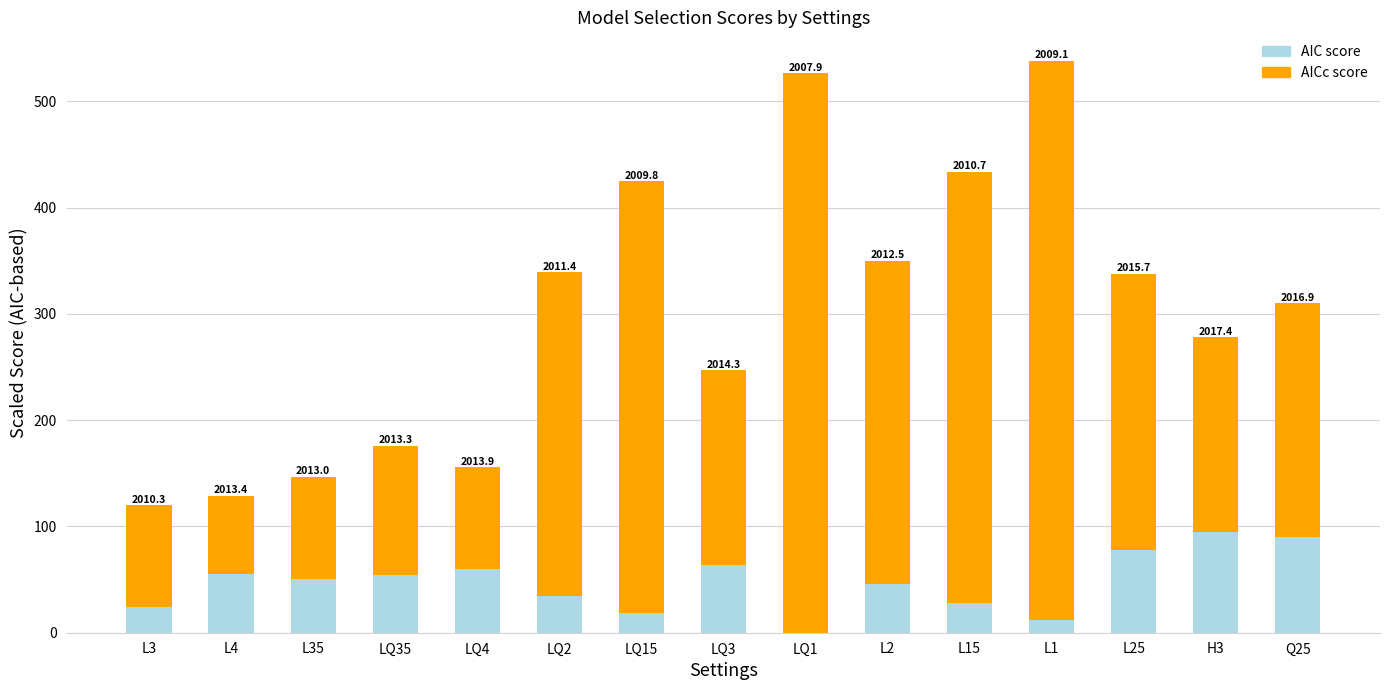

Which has a higher value, LQ15 or LQ3?

LQ3